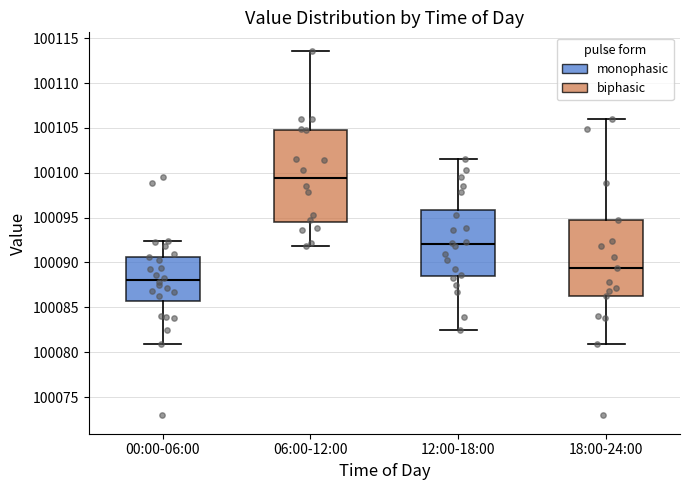

Where does the upper whisker of the box for 06:00-12:00 end on the y-axis? The values are not printed on the chart, so give them approximately, as read against the axis.

100113.5